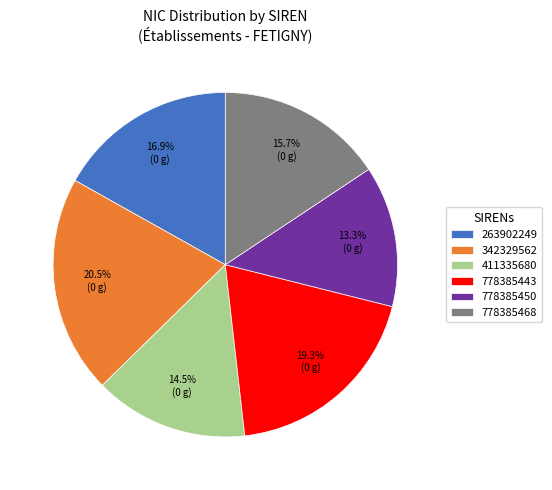

Count the number of slices in the pie.

6